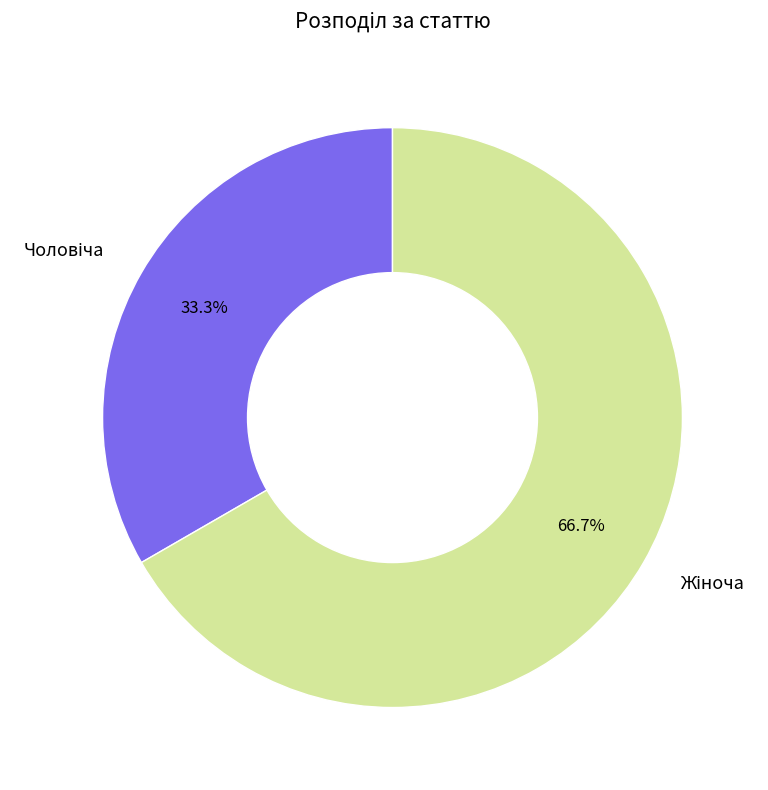

To the nearest percent, what is the average slice percentage?

50%